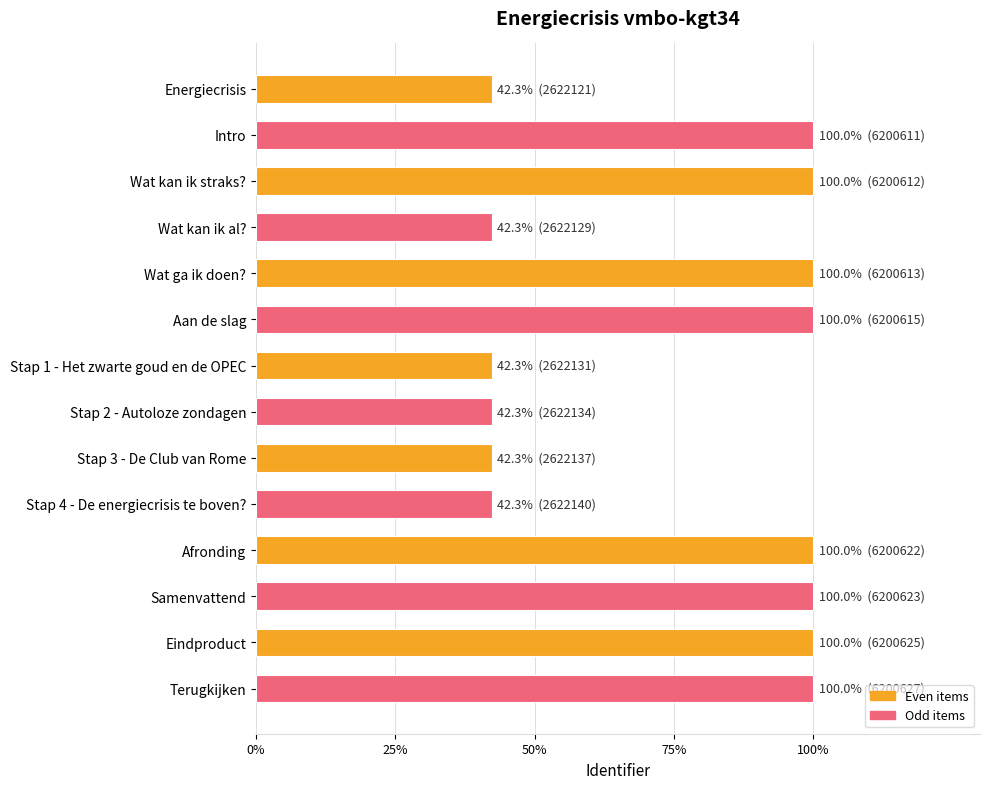

Reading bottom to top, what are all the values shown in this chart?

100.0	100.0	100.0	100.0	42.3	42.3	42.3	42.3	100.0	100.0	42.3	100.0	100.0	42.3